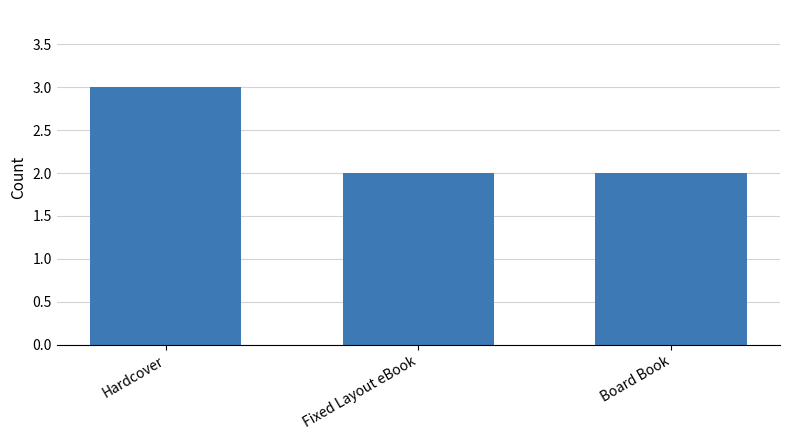

How many bars are there in total?

3